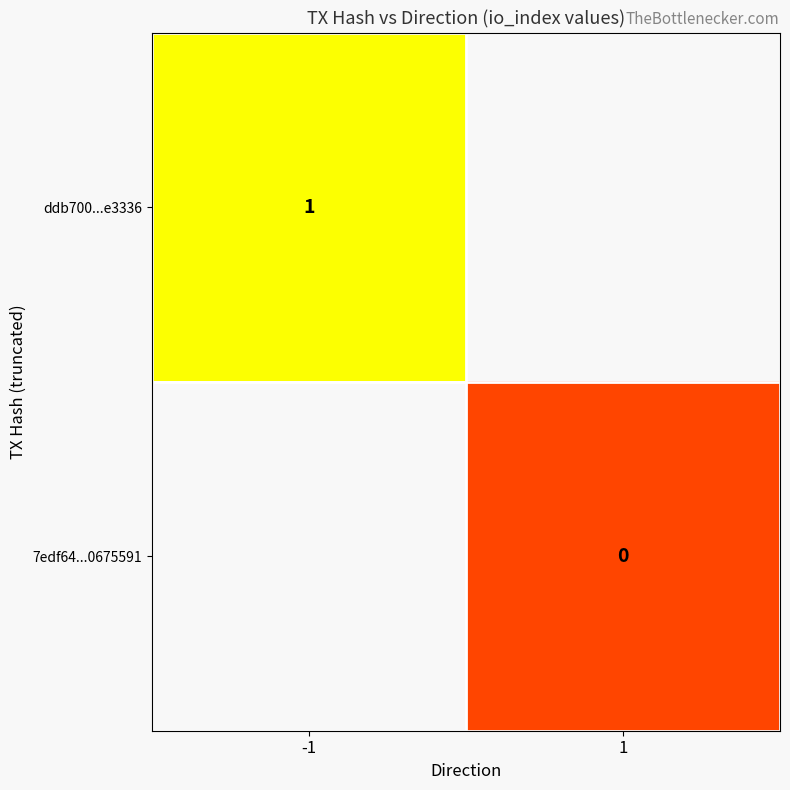

At which category does the chart reach its minimum across all series?

1